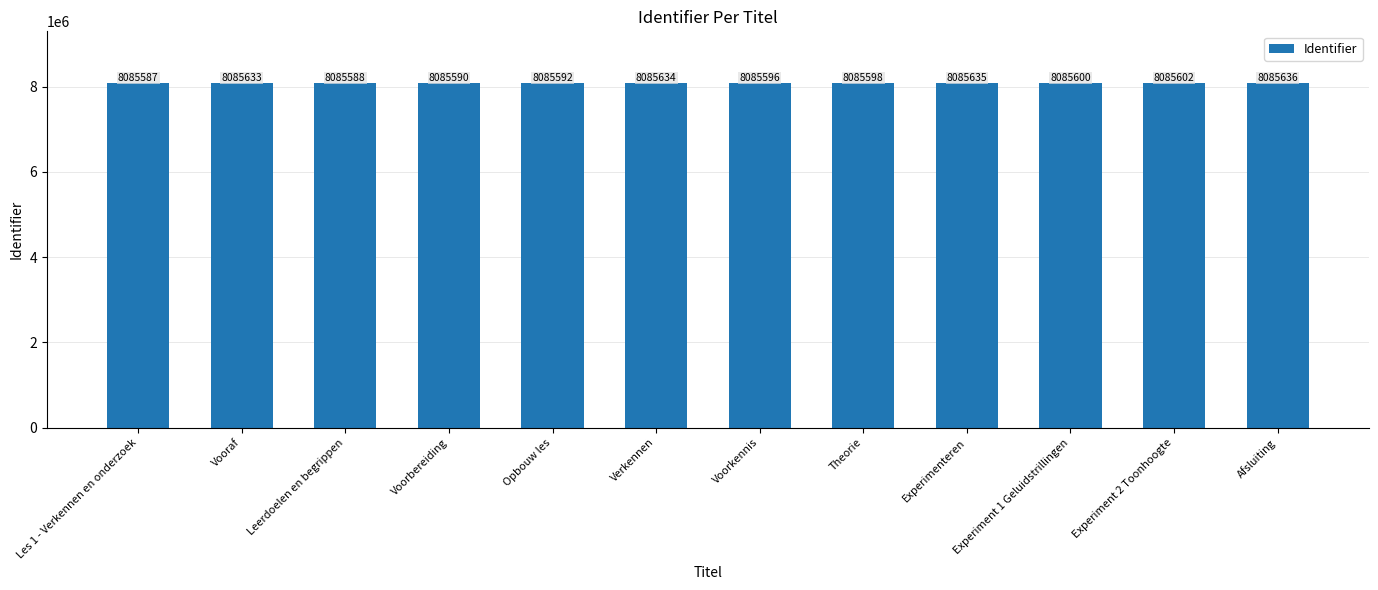

What is the label of the 2nd bar from the right?

Experiment 2 Toonhoogte